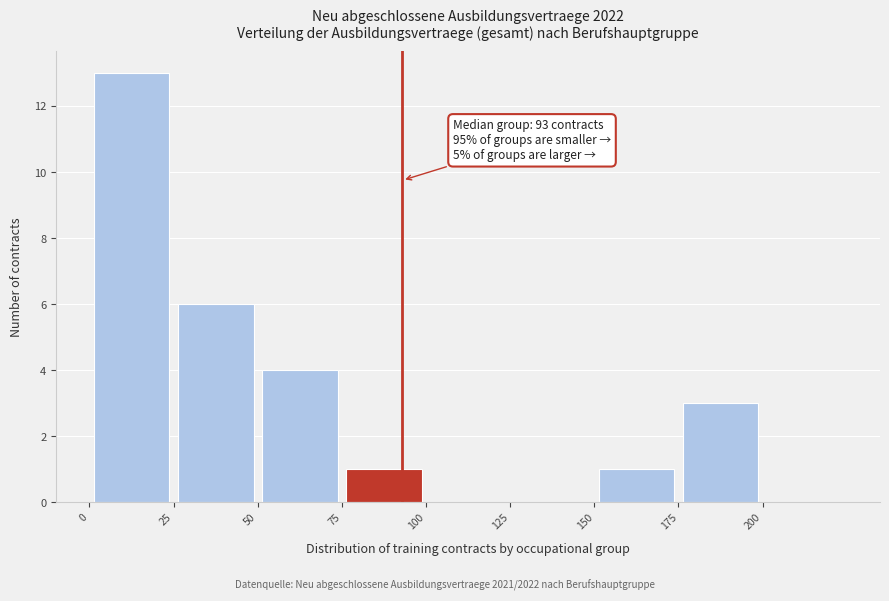

Over which range of the x-axis is the bar tallest?

0 to 25